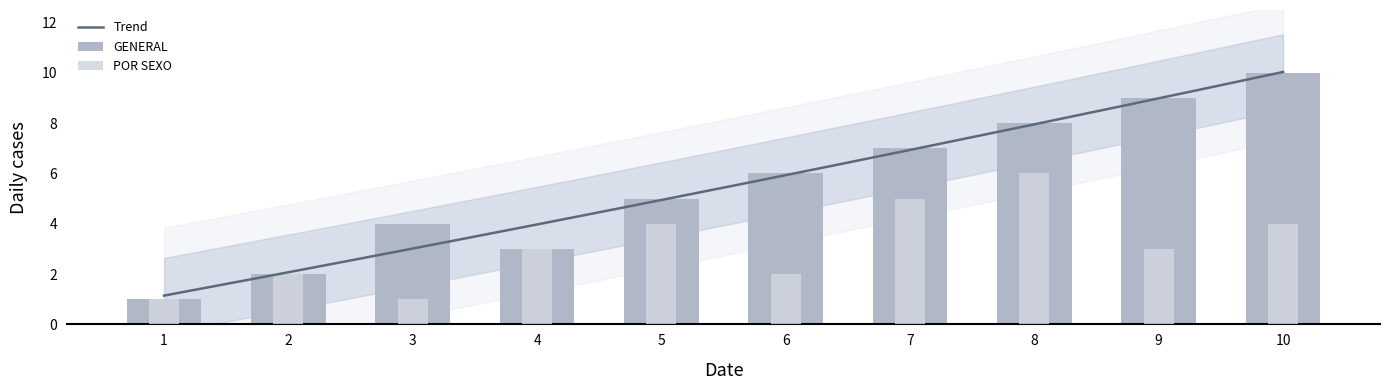

Reading right to left, what are all the values shown in this chart?

GENERAL: 10	9	8	7	6	5	3	4	2	1
POR SEXO: 4	3	6	5	2	4	3	1	2	1